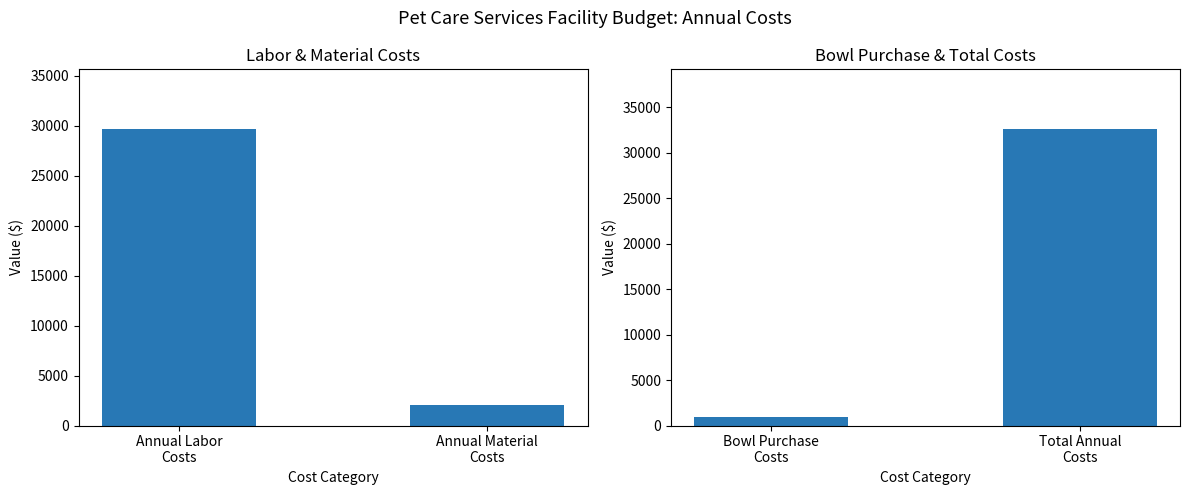

What is the sum of all Annual Labor & Material Costs values?

31733.1